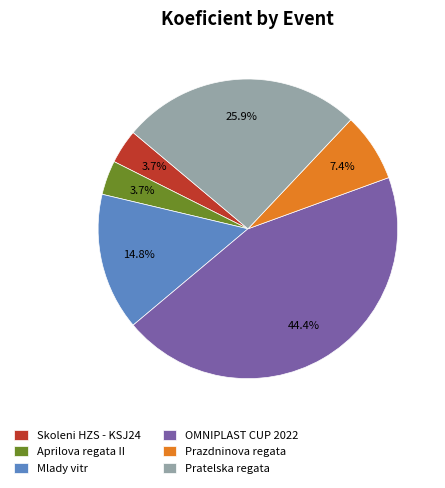

Which has a higher value, Skoleni HZS - KSJ24 or Prazdninova regata?

Prazdninova regata